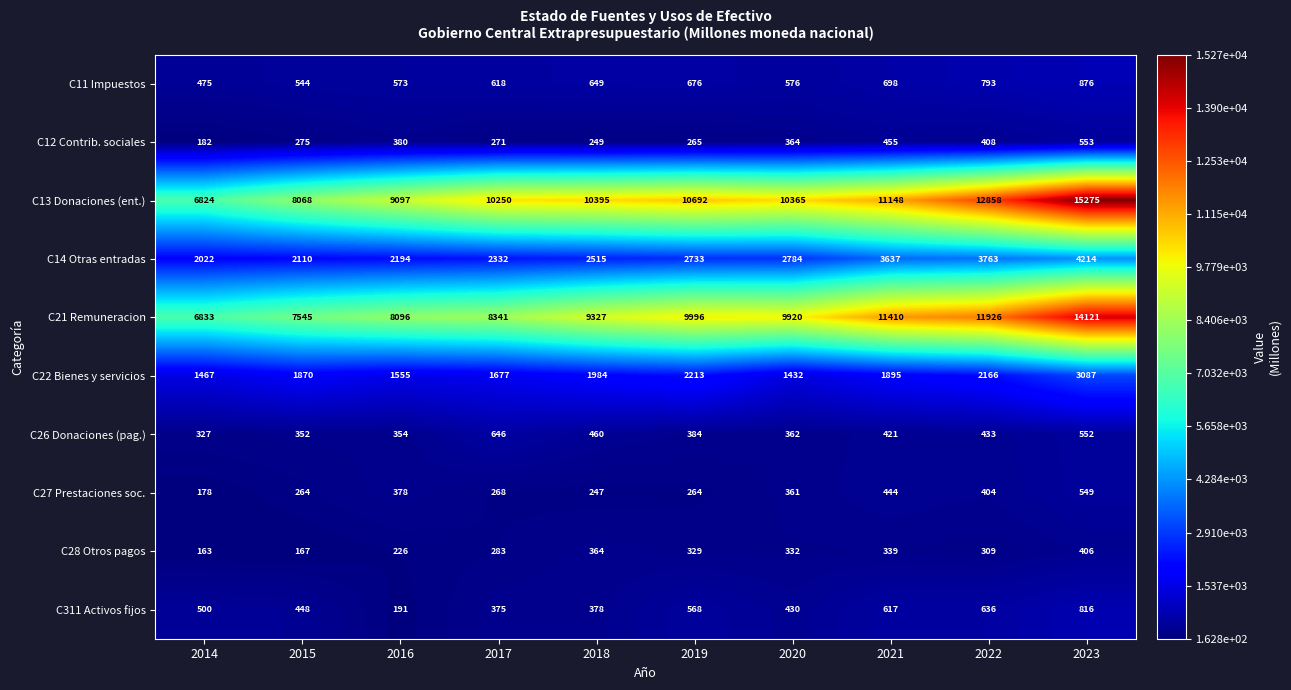

At 2017, list the series in order from smallest to largest.

C27 Prestaciones soc., C12 Contrib. sociales, C28 Otros pagos, C311 Activos fijos, C11 Impuestos, C26 Donaciones (pag.), C22 Bienes y servicios, C14 Otras entradas, C21 Remuneracion, C13 Donaciones (ent.)